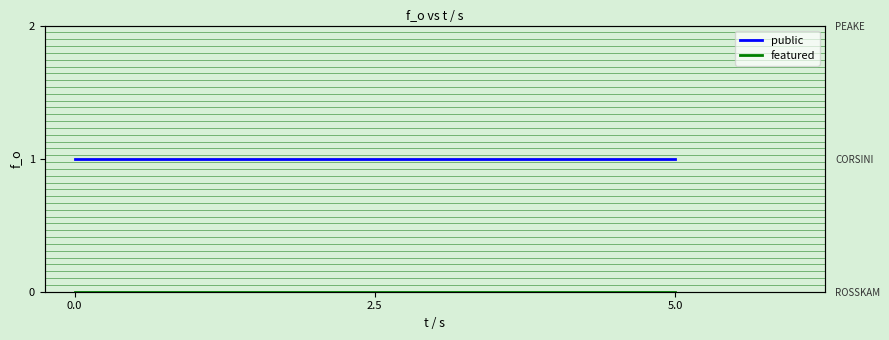

The value of featured at 5.0 is 0. True or false?

True